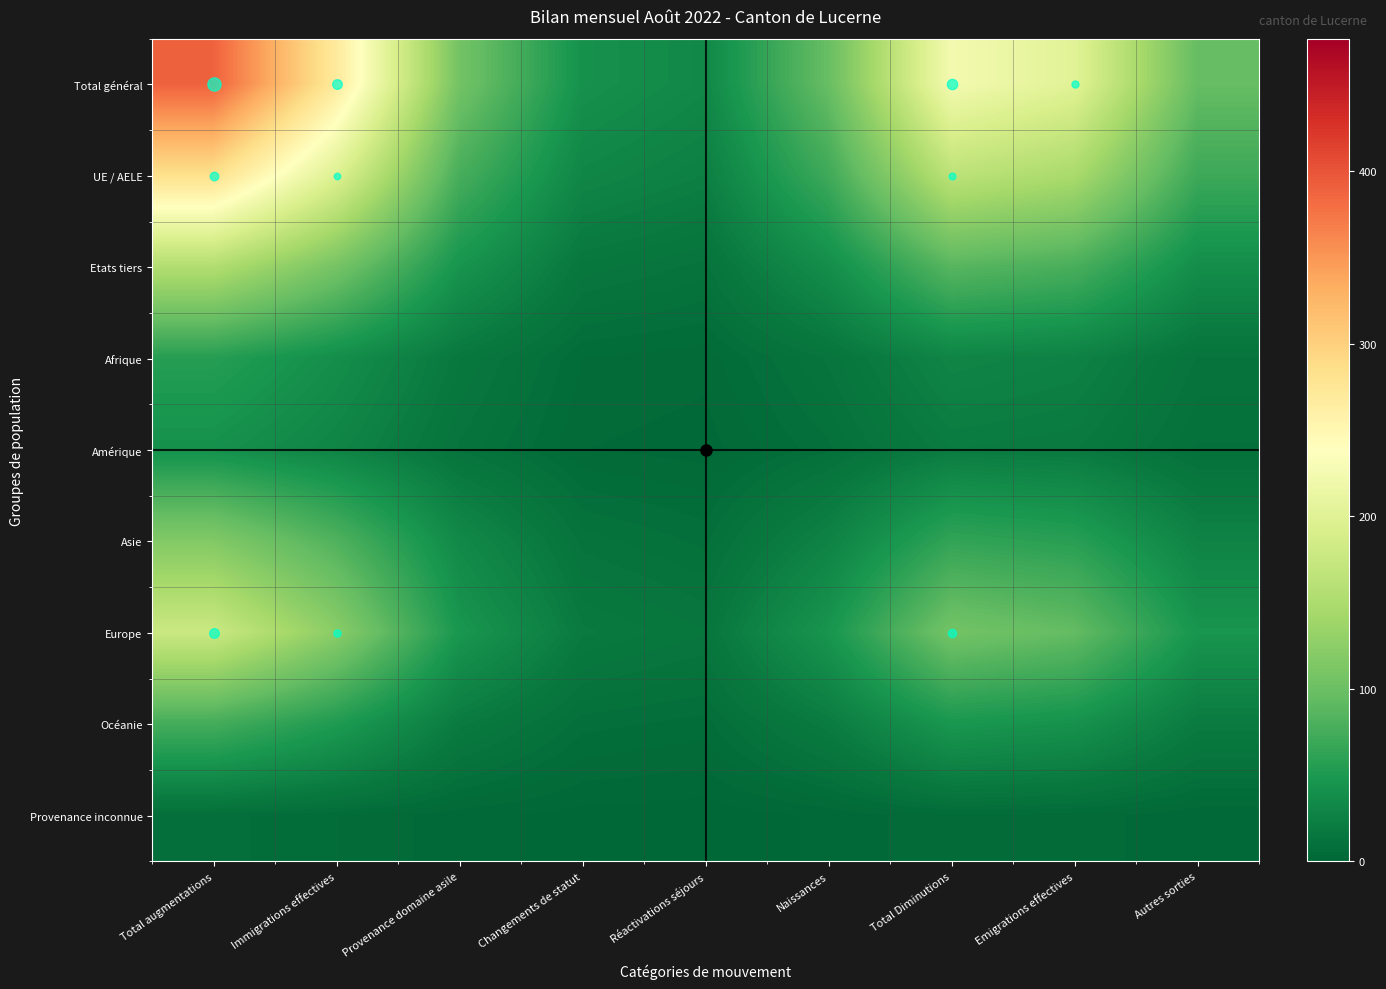

Rank the series at Total augmentations from lowest to highest value.

Provenance inconnue, Amérique, Afrique, Océanie, Asie, Etats tiers, Europe, UE / AELE, Total général